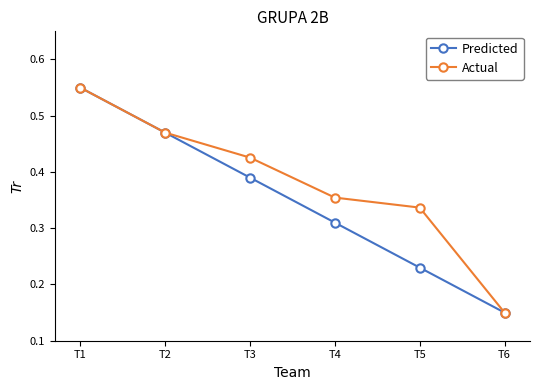

The value of Predicted at T2 is 0.7. True or false?

False